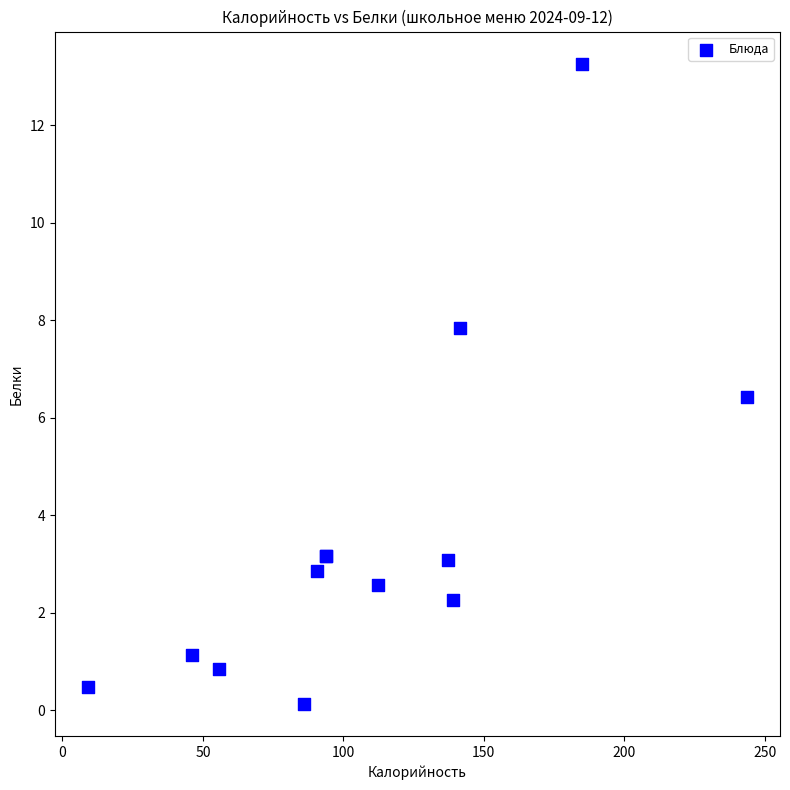

What Y value in the scatter plot is closest to 6?

6.4